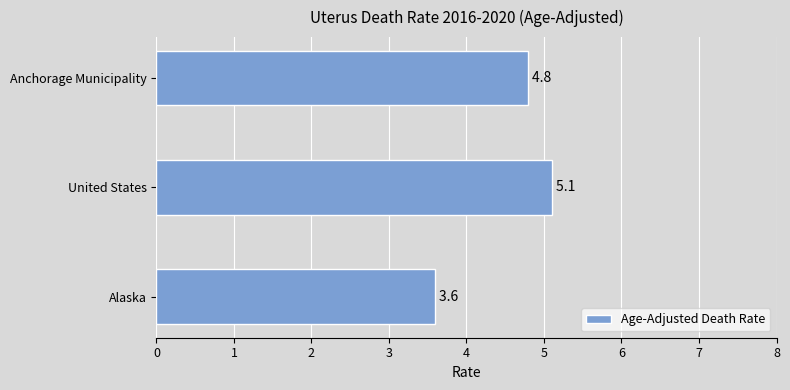

The value at Anchorage Municipality is 4.8. True or false?

True